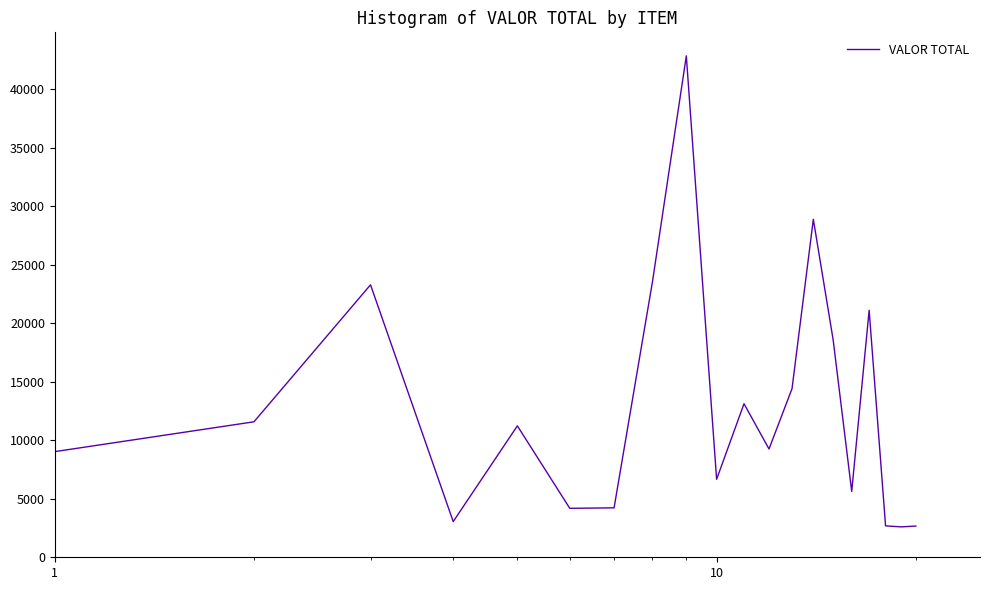

What is the smallest value displayed?

2599.0